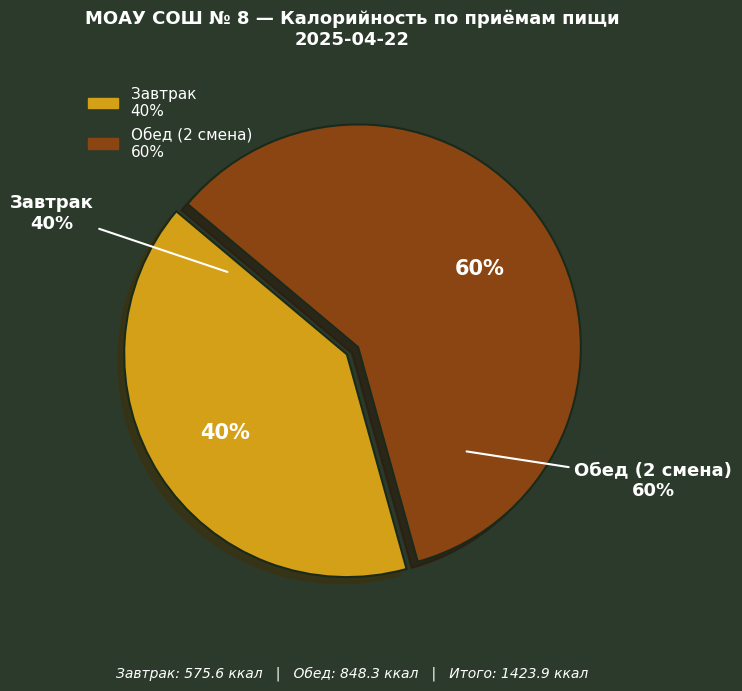

Which has a higher value, Обед (2 смена) or Завтрак?

Обед (2 смена)